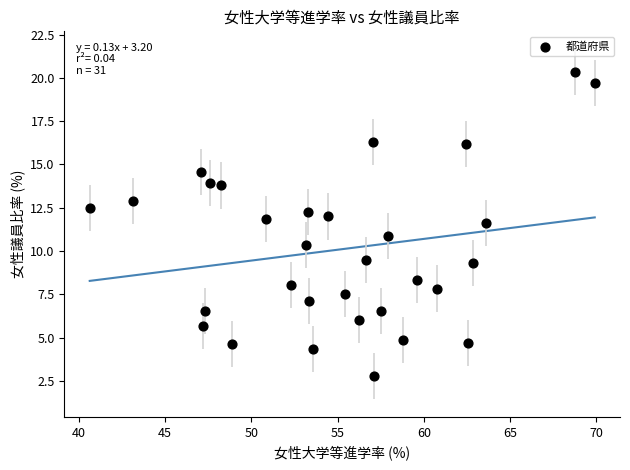

What is the range of Y values (max minus min)?

17.6